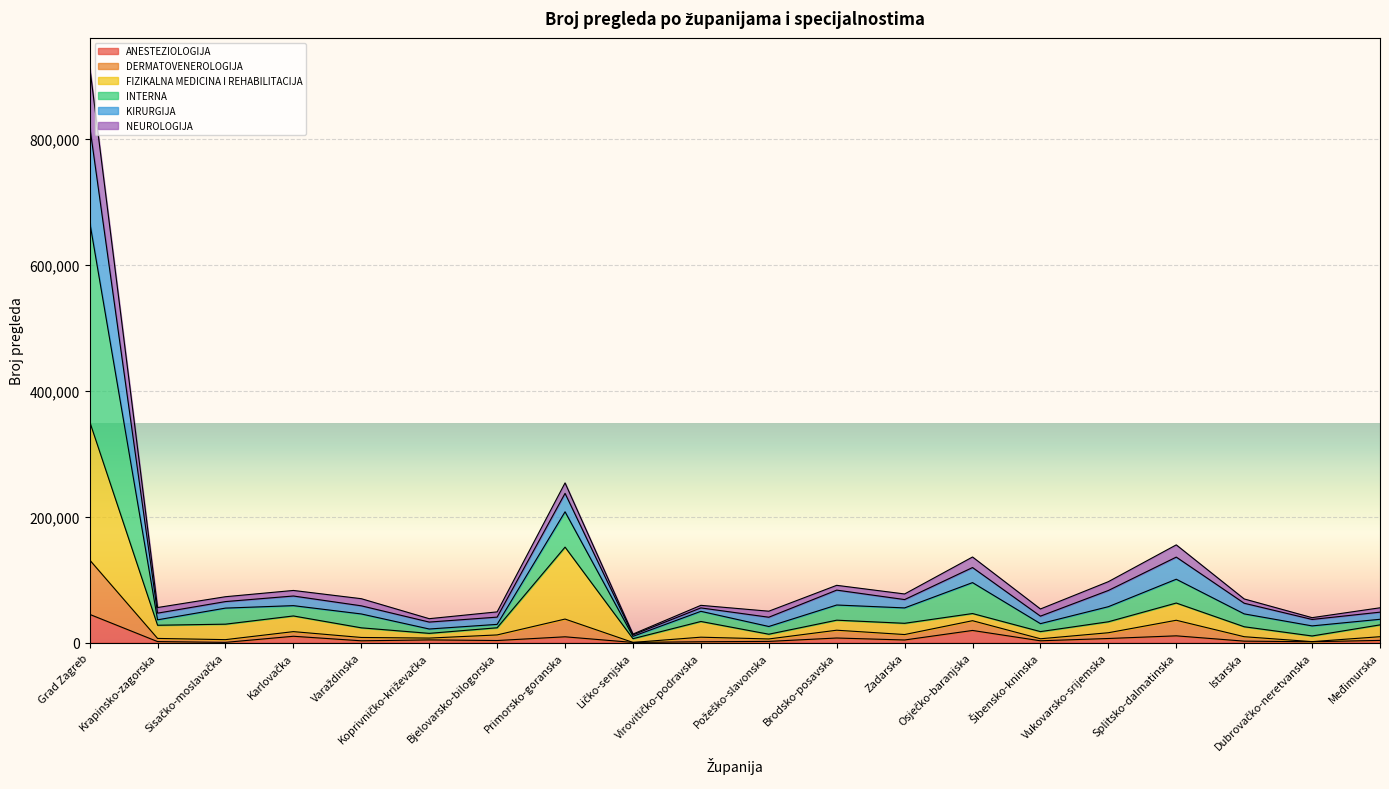

What is the maximum value for ANESTEZIOLOGIJA?

44947